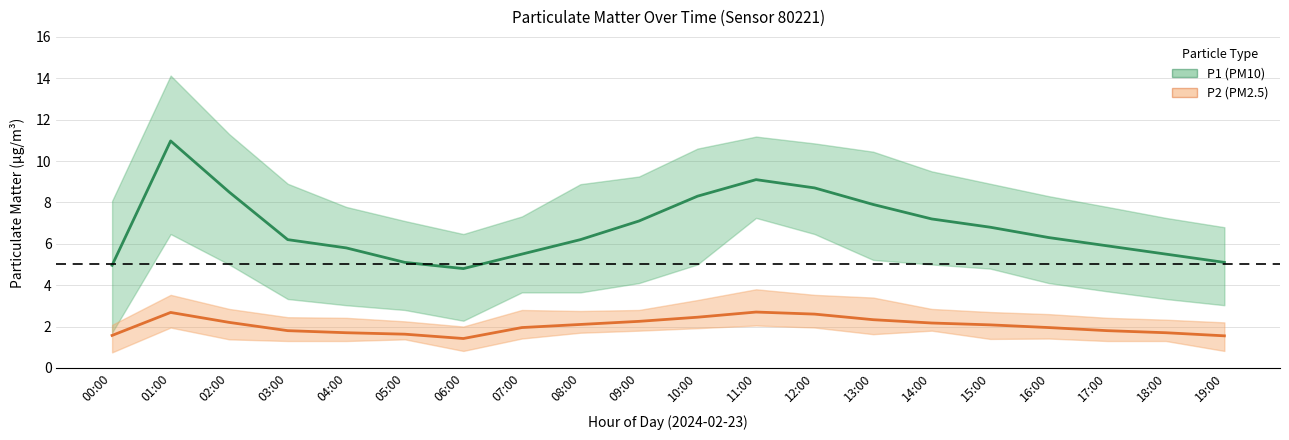

List the series in order of their overall mean, lowest first.

P2 (PM2.5), P1 (PM10)